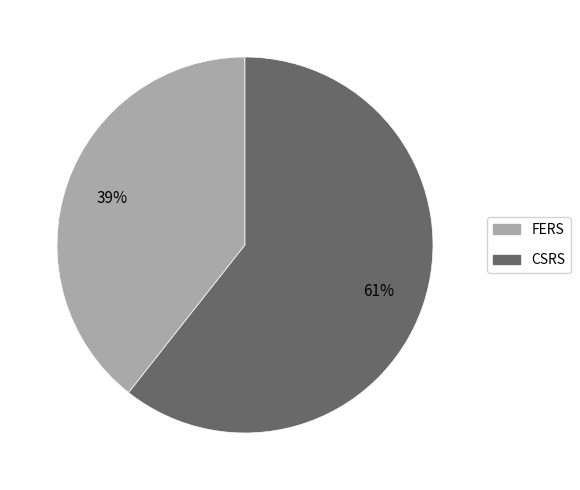

True or false: CSRS accounts for 61% of the total.

True